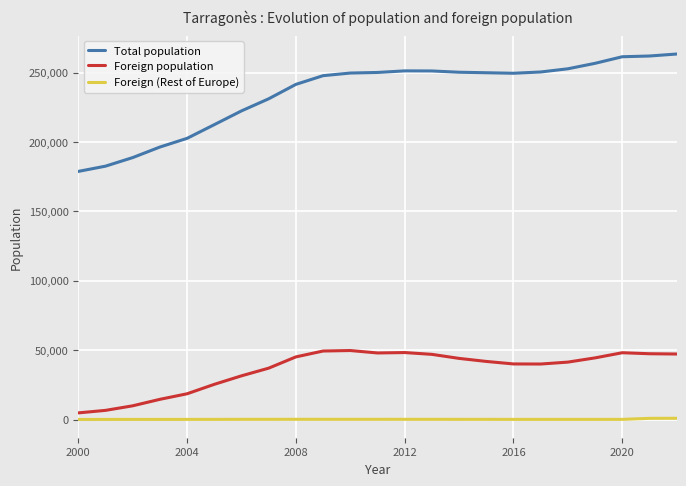

True or false: Foreign population and Foreign (Rest of Europe) intersect in this chart.

False